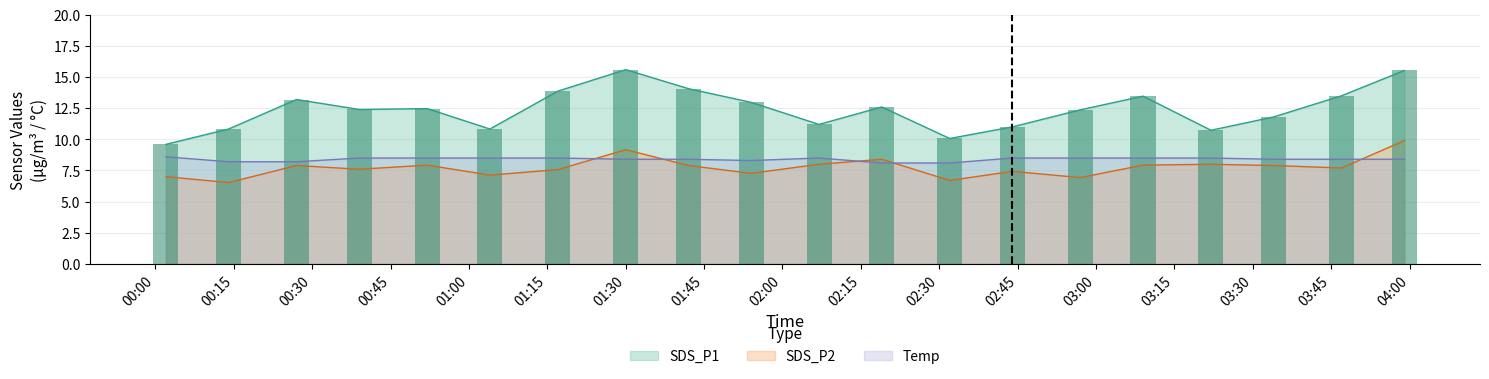

At which category is the sum across all series the highest?

2021-12-18 03:59